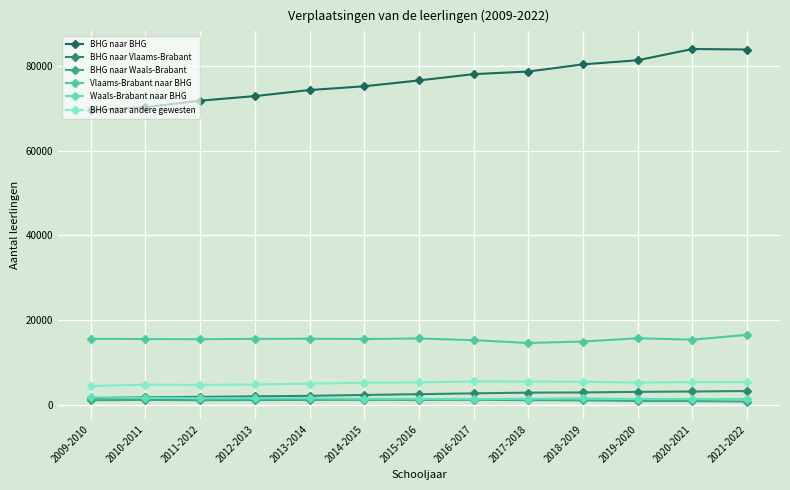

What is the sum of all BHG naar andere gewesten values?

67816